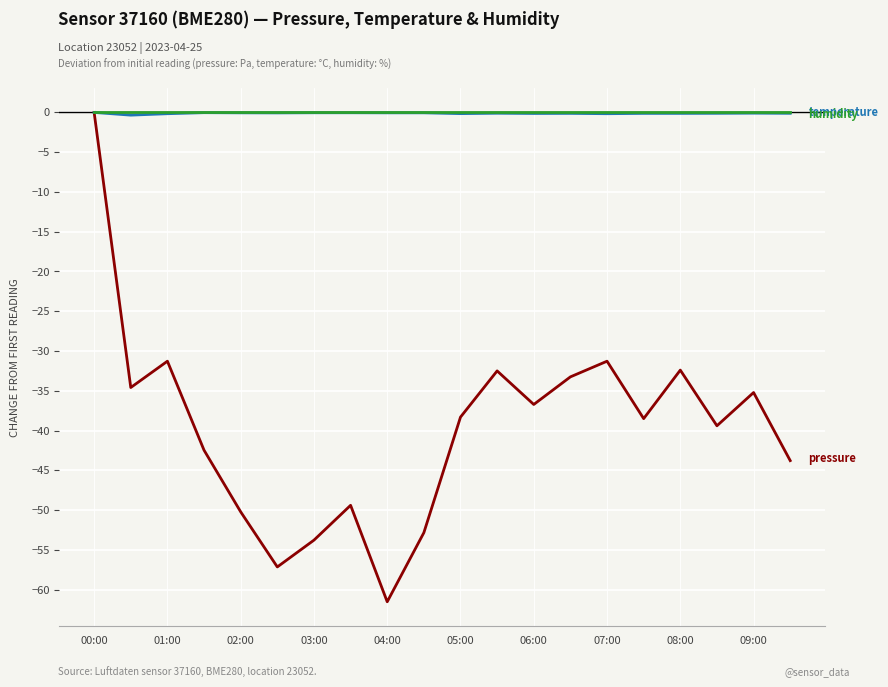

Is this an area chart (filled region under the line)?

No